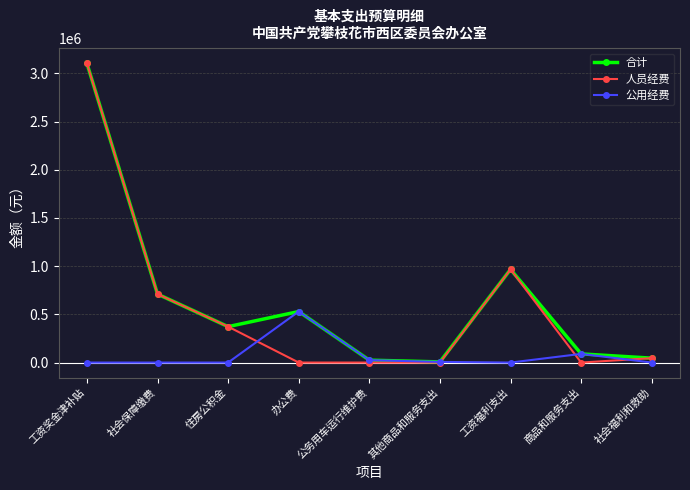

Which series has the largest total across all categories?

合计